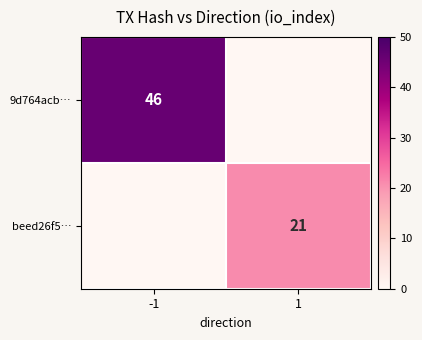

The value of 9d764acb… at -1 is 46. True or false?

True